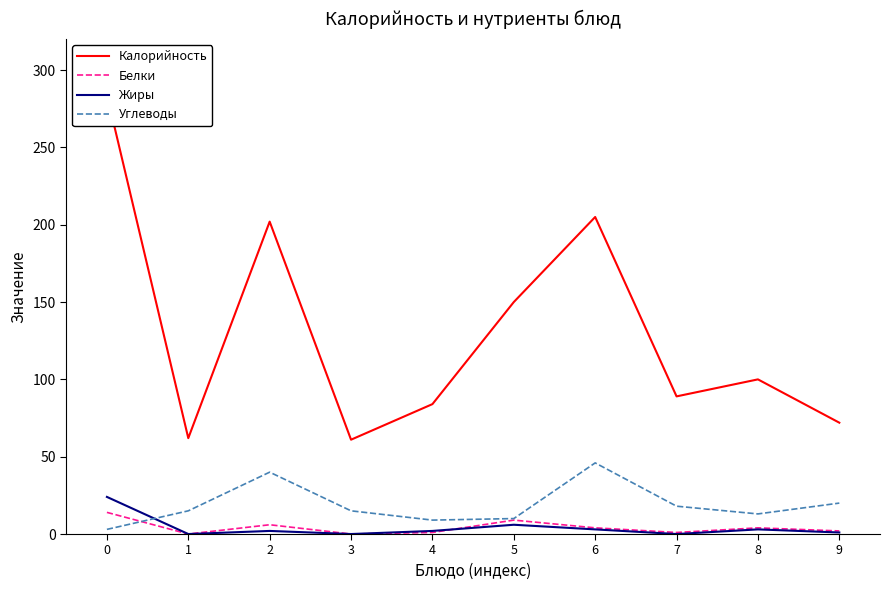

Where do Белки and Углеводы first cross each other?

0 and 1